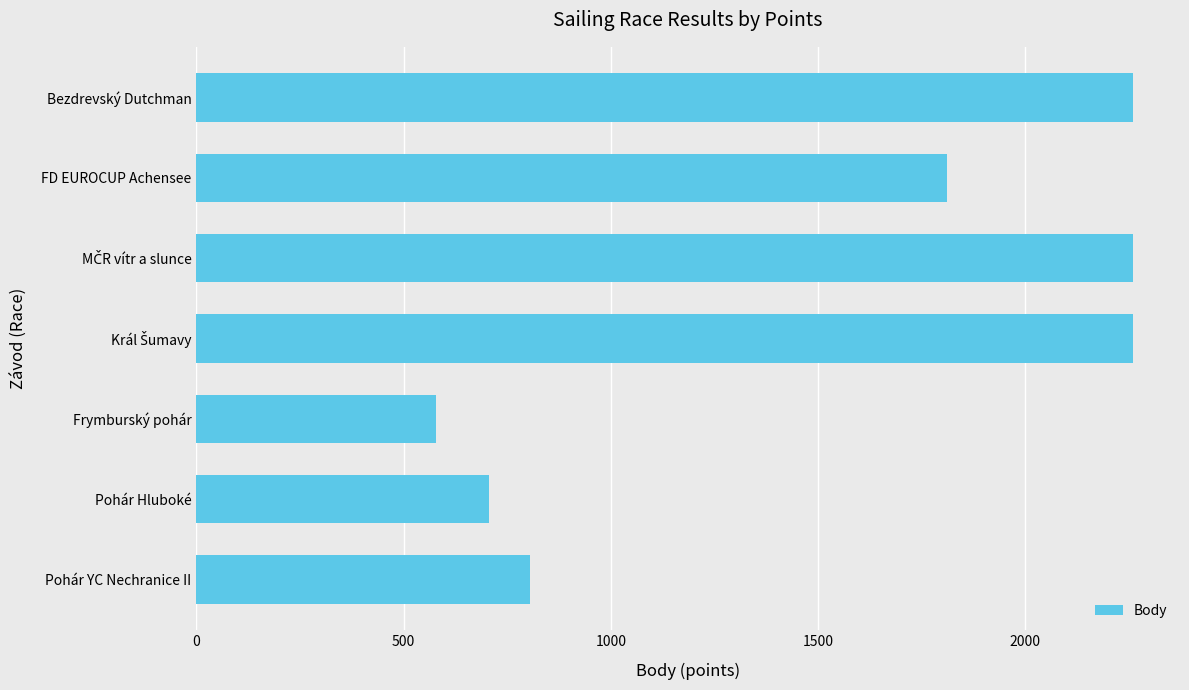

What is the value of the 2nd bar from the top?

1810